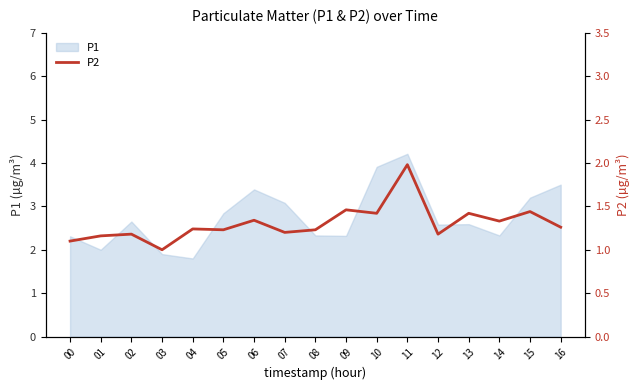

Which label corresponds to the smallest value in the chart?

03